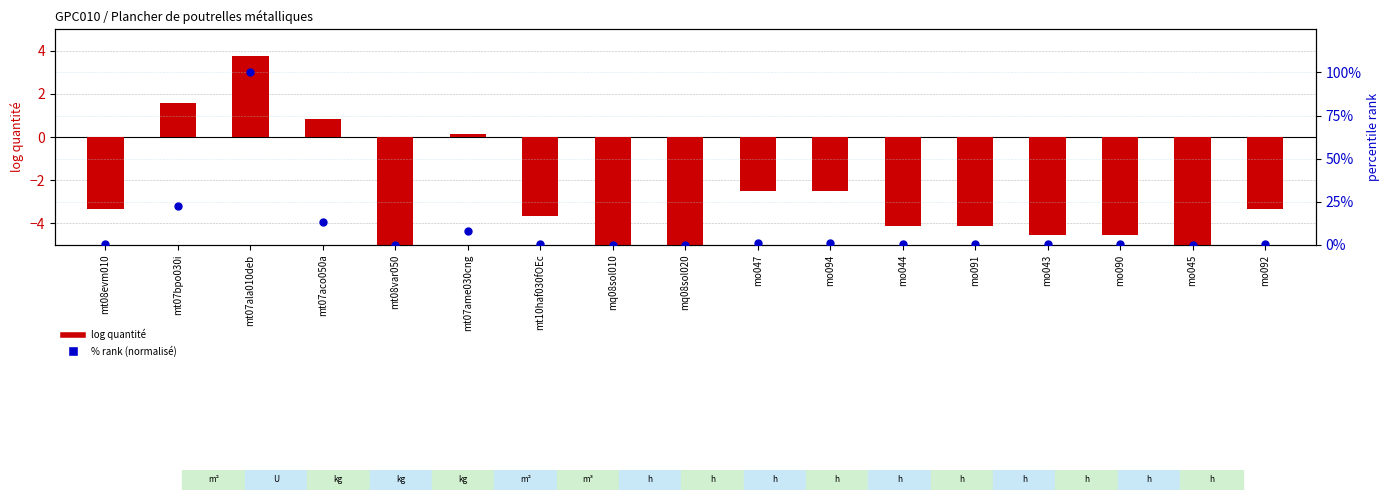

At how many categories does at least one series exceed 58?

1